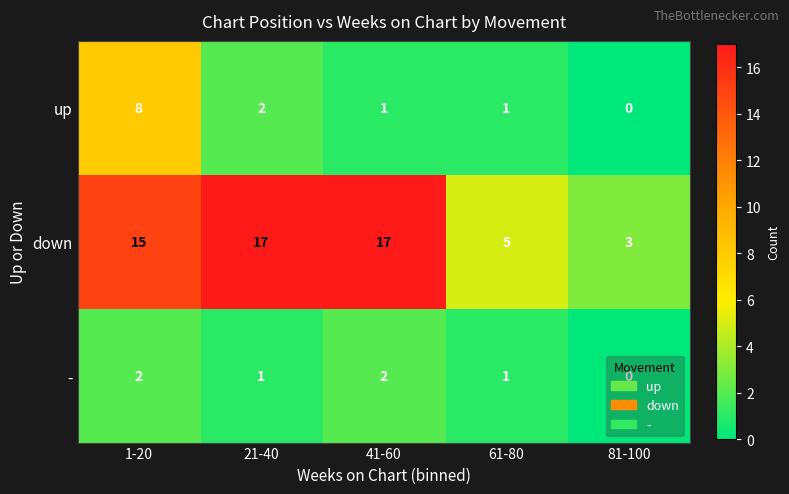

Which category has the lowest value in the up series?

81-100